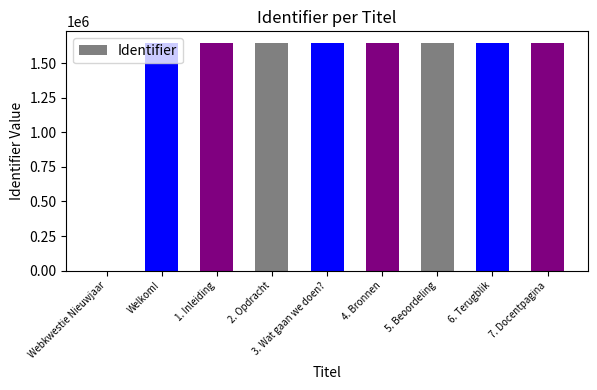

Where is the data nearest to the value 823256?

Welkom!